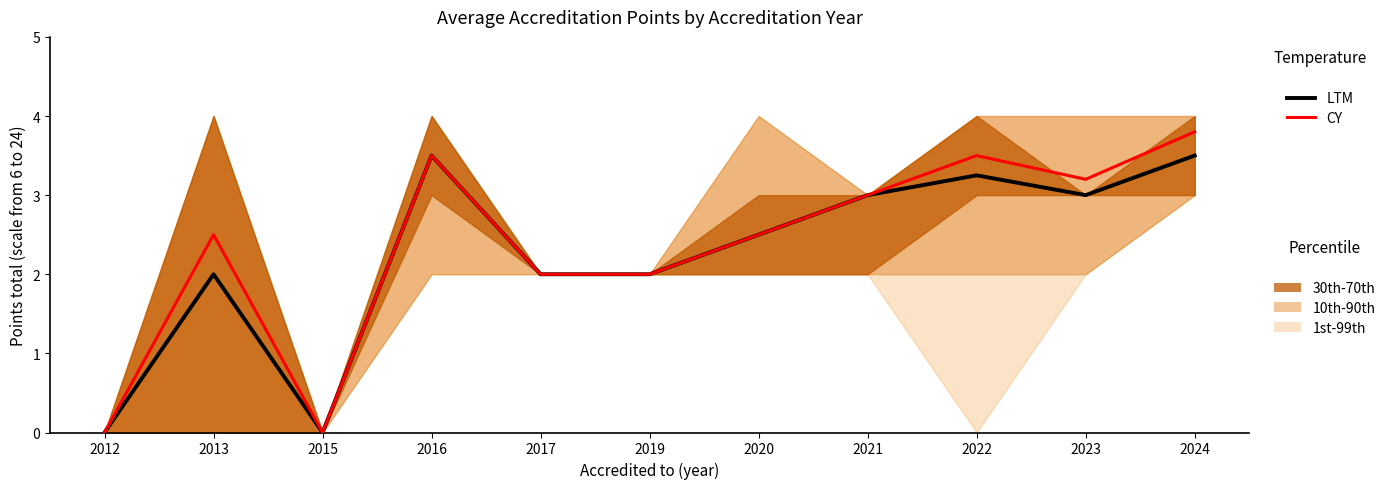

Rank the series at 2019 from lowest to highest value.

LTM, CY